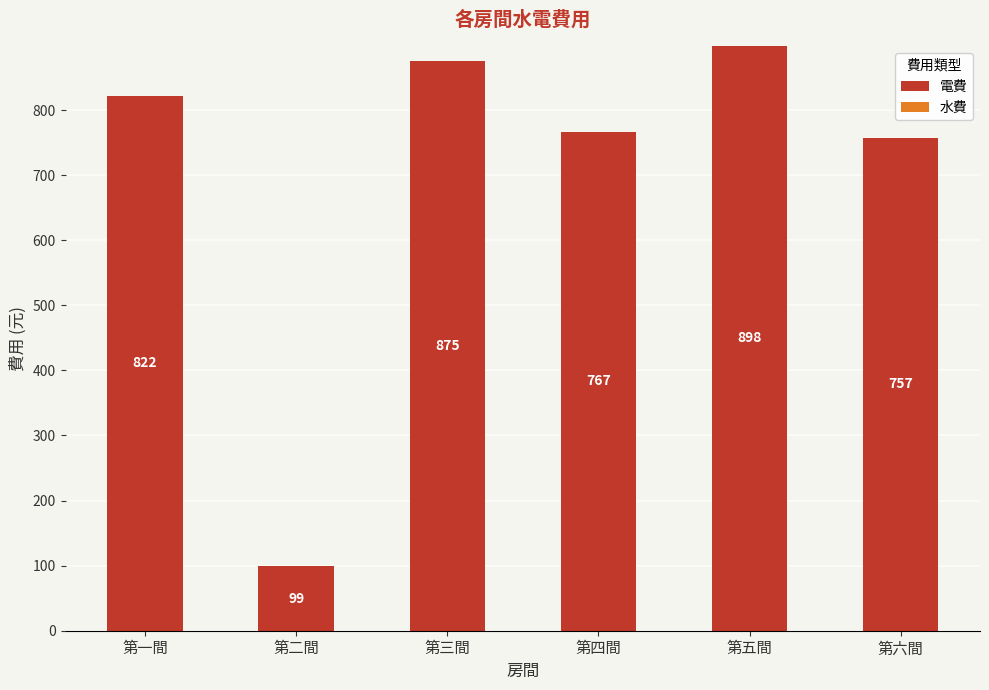

What is the approximate value at 第五間, to the nearest 10?

900